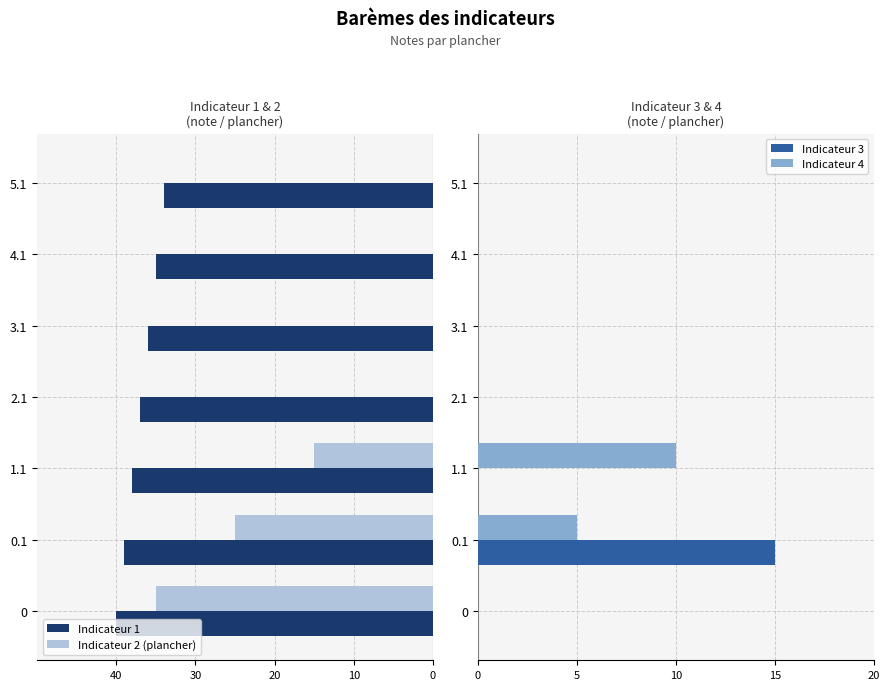

What is the difference between the Indicateur 4 values at 0.1 and 4.1?

5